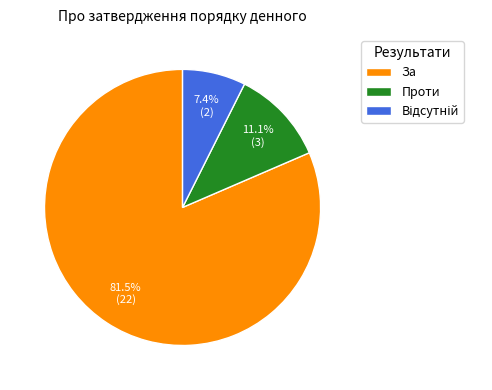

To the nearest percent, what is the combined percentage of За and Проти?

93%